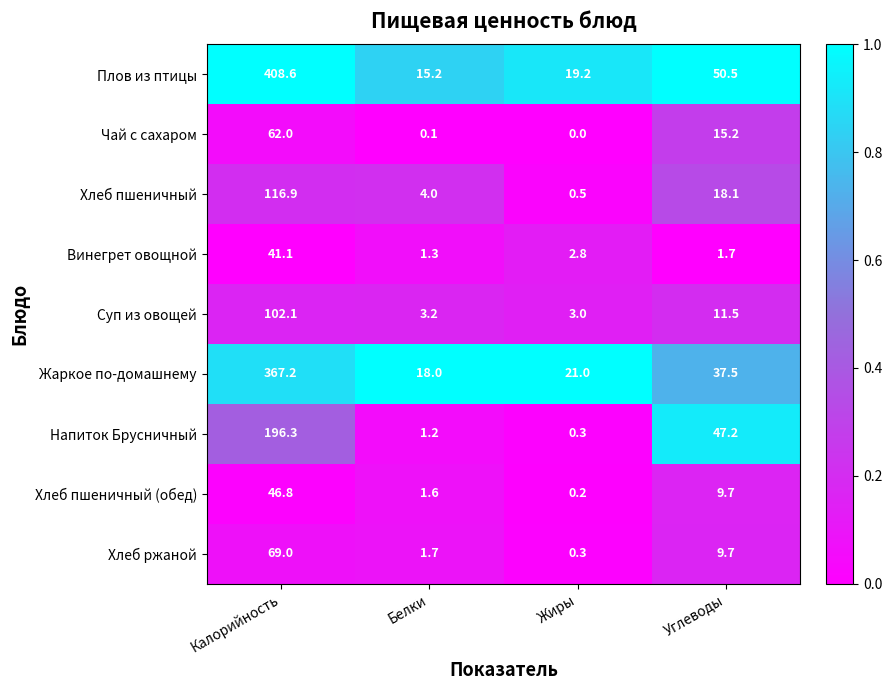

At how many categories does at least one series exceed 0?

4